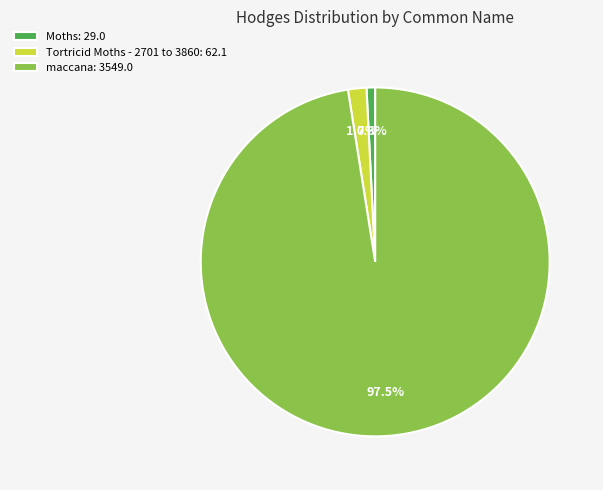

To the nearest percent, what is the difference between the largest and smallest slice percentages?

97%